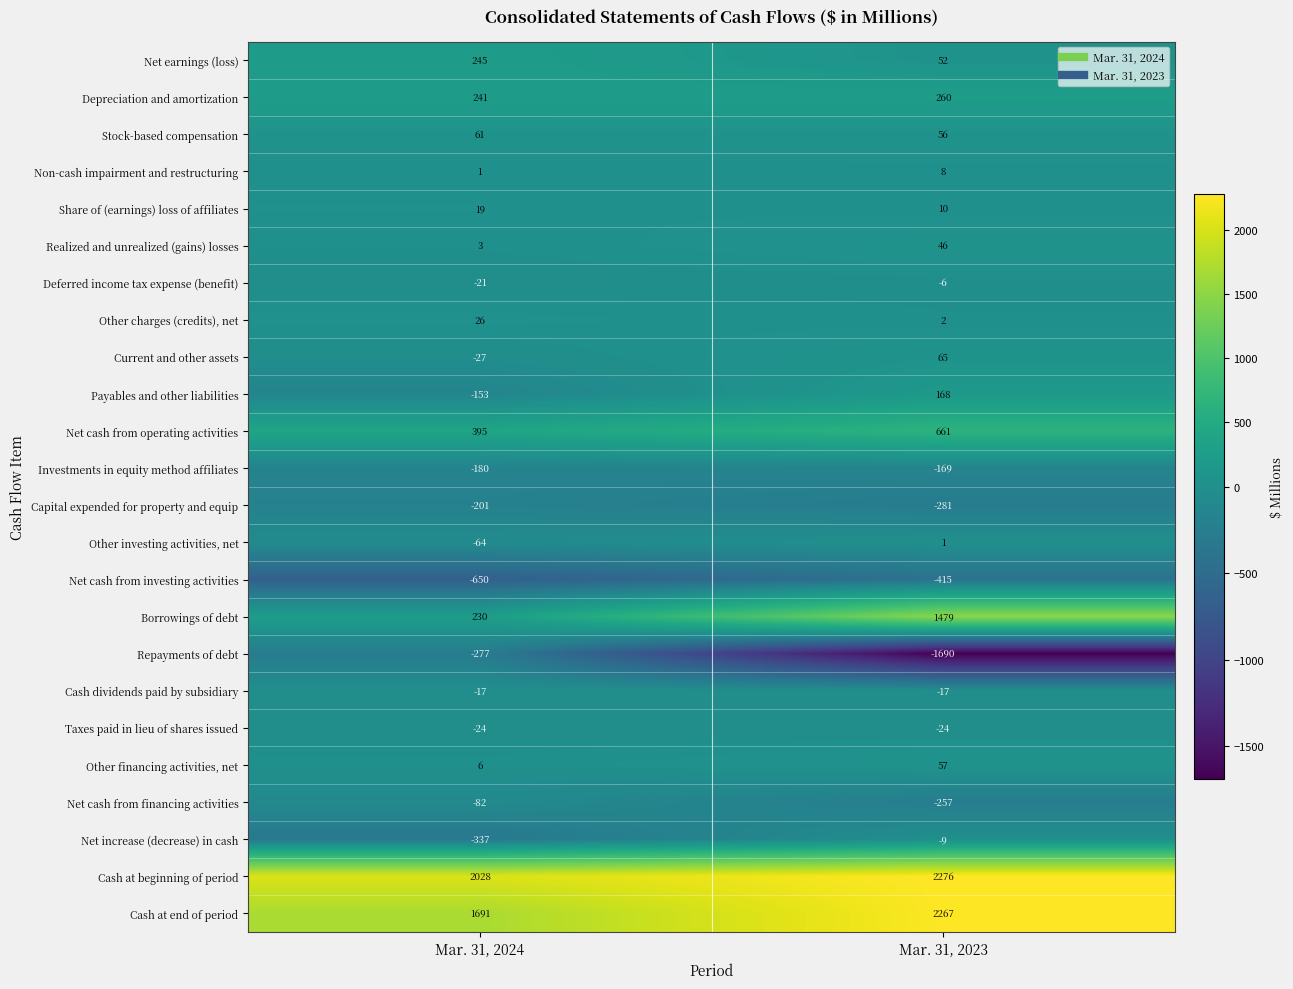

At Mar. 31, 2024, list the series in order from smallest to largest.

Net cash from investing activities, Net increase (decrease) in cash, Repayments of debt, Capital expended for property and equip, Investments in equity method affiliates, Payables and other liabilities, Net cash from financing activities, Other investing activities, net, Current and other assets, Taxes paid in lieu of shares issued, Deferred income tax expense (benefit), Cash dividends paid by subsidiary, Non-cash impairment and restructuring, Realized and unrealized (gains) losses, Other financing activities, net, Share of (earnings) loss of affiliates, Other charges (credits), net, Stock-based compensation, Borrowings of debt, Depreciation and amortization, Net earnings (loss), Net cash from operating activities, Cash at end of period, Cash at beginning of period